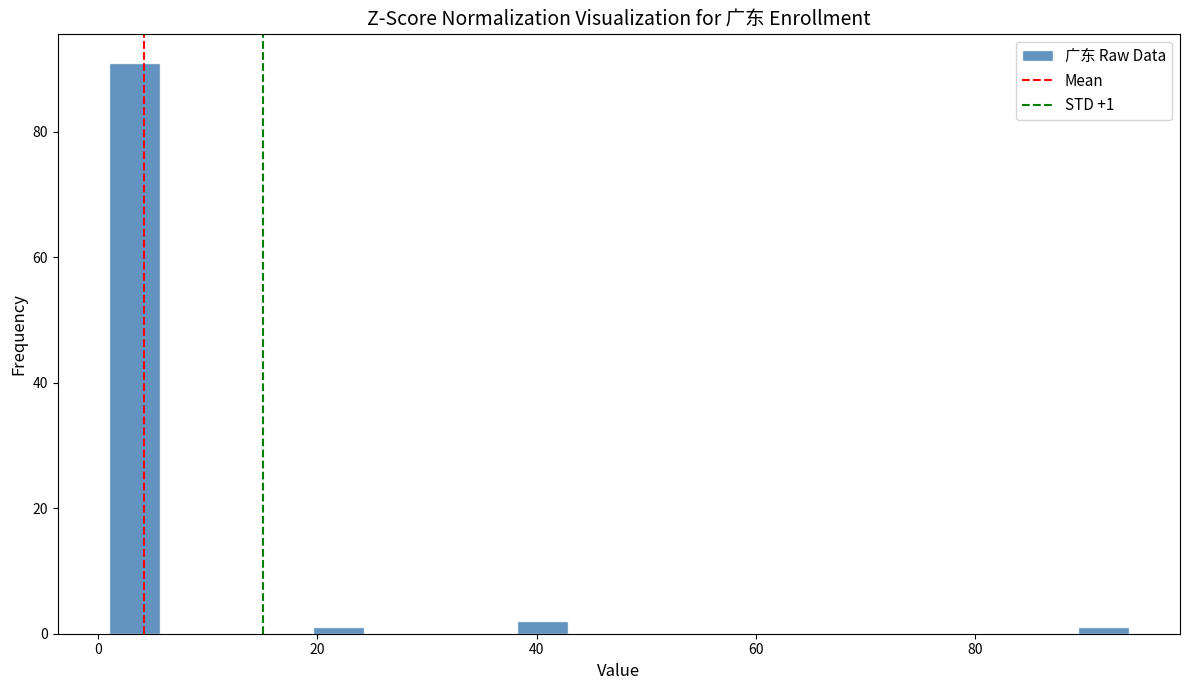

Read against the x-axis, roughly where is the centre of the tallest bar?

4